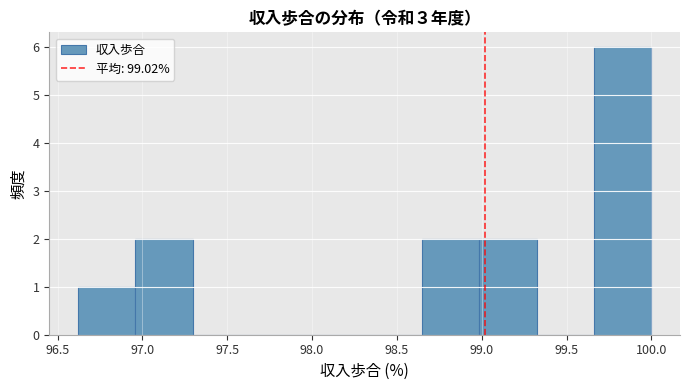

What is the height of the bar covering 99.65 to 100.00 on the x-axis? Neither the bar edges nor the heights are printed on the chart, so give them approximately, as read against the axes.

6